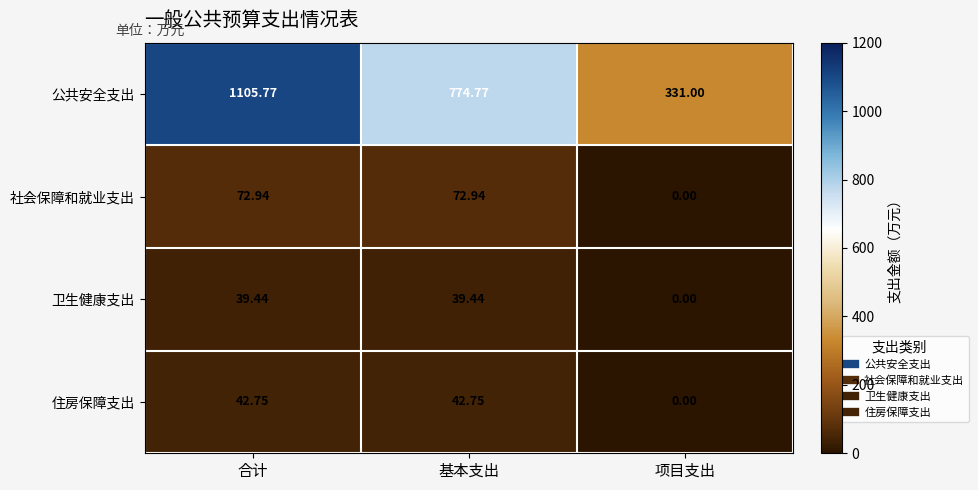

At 合计, list the series in order from smallest to largest.

卫生健康支出, 住房保障支出, 社会保障和就业支出, 公共安全支出